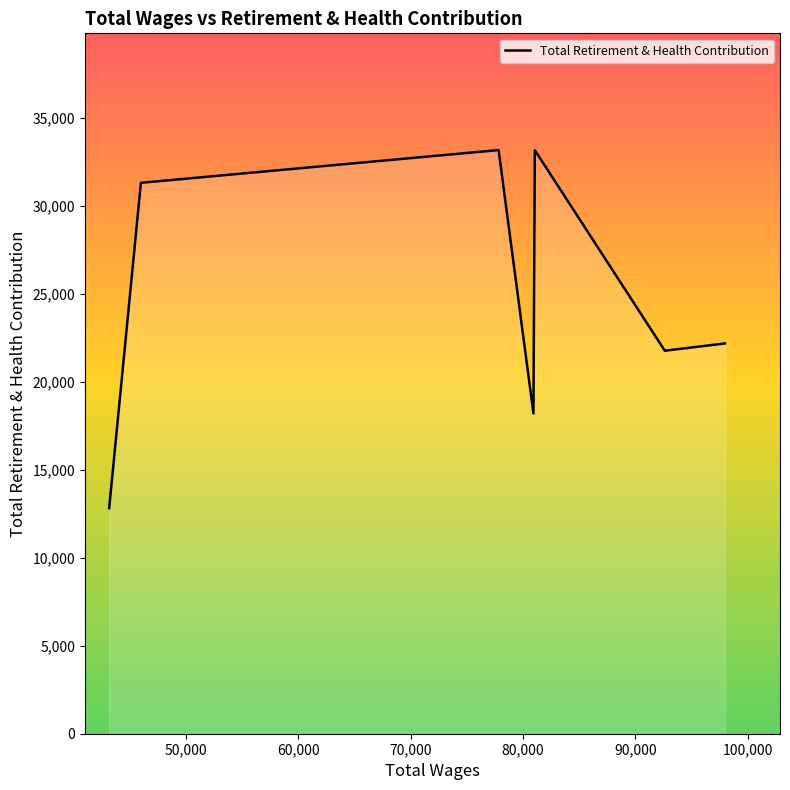

What is the smallest value displayed?

12821